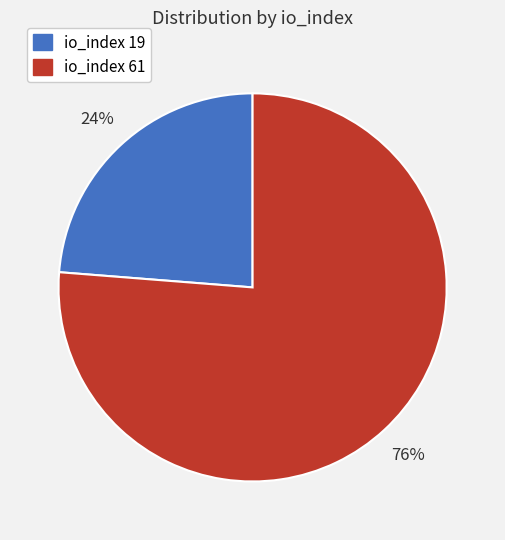

Does any single category account for the majority?

Yes